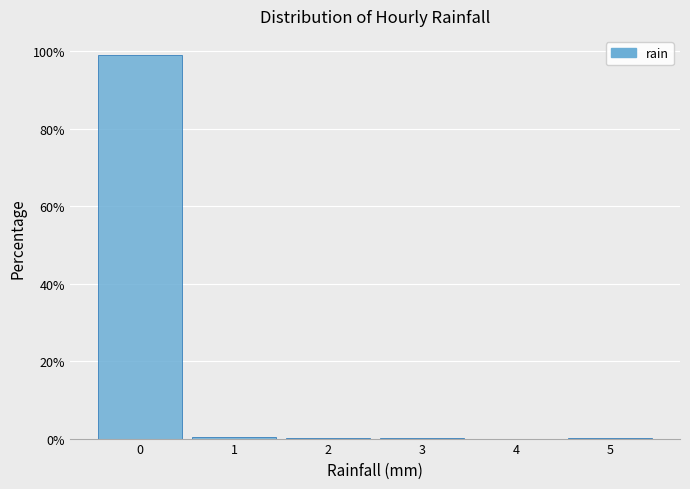

Over which range of the x-axis is the bar tallest?

-0.5 to 0.5